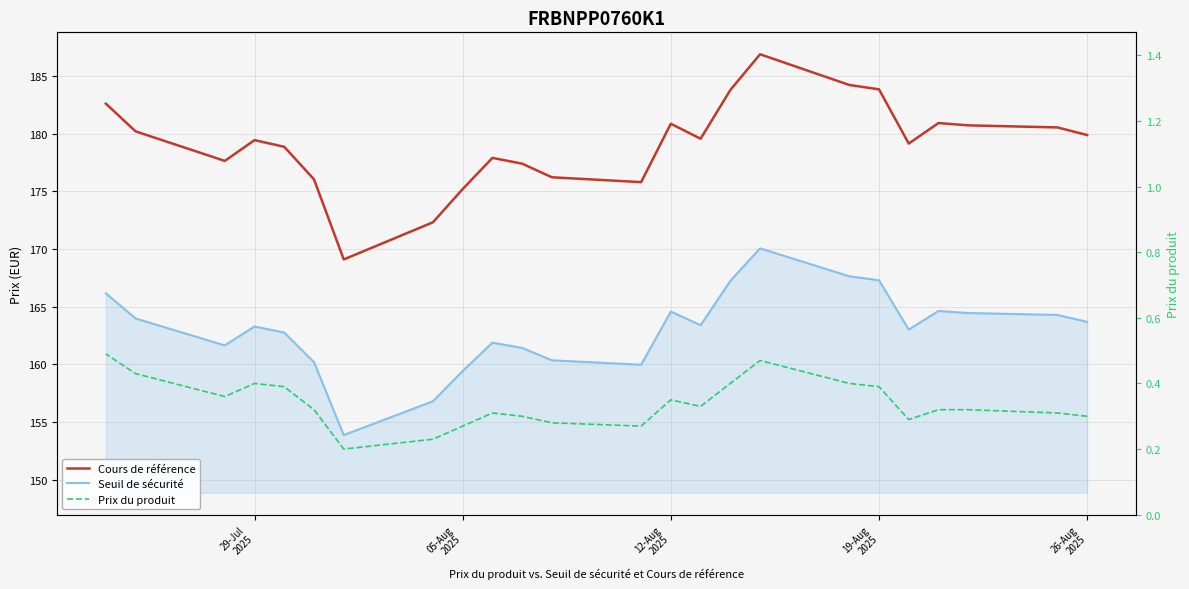

How many Prix du produit values are between 0 and 1?

24